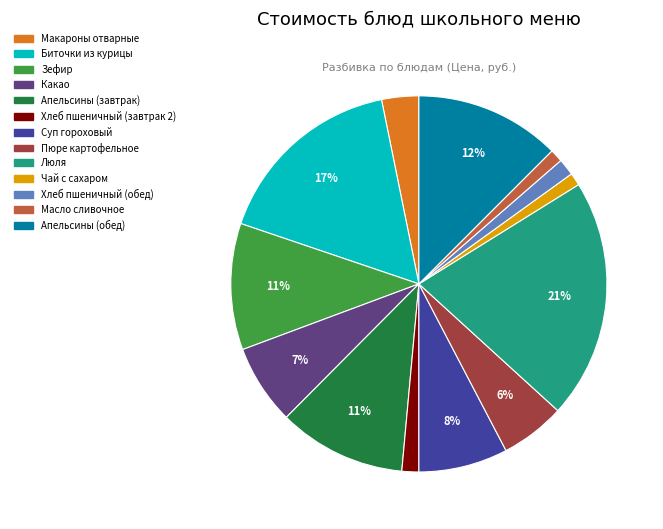

Does Чай с сахаром account for over 50% of the chart?

No